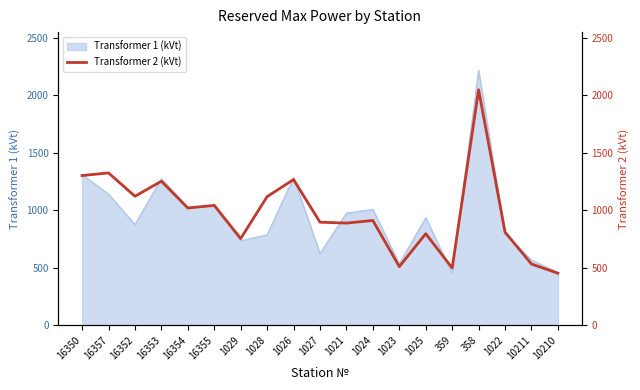

What is the minimum value for Transformer 1 (kVt)?

452.4